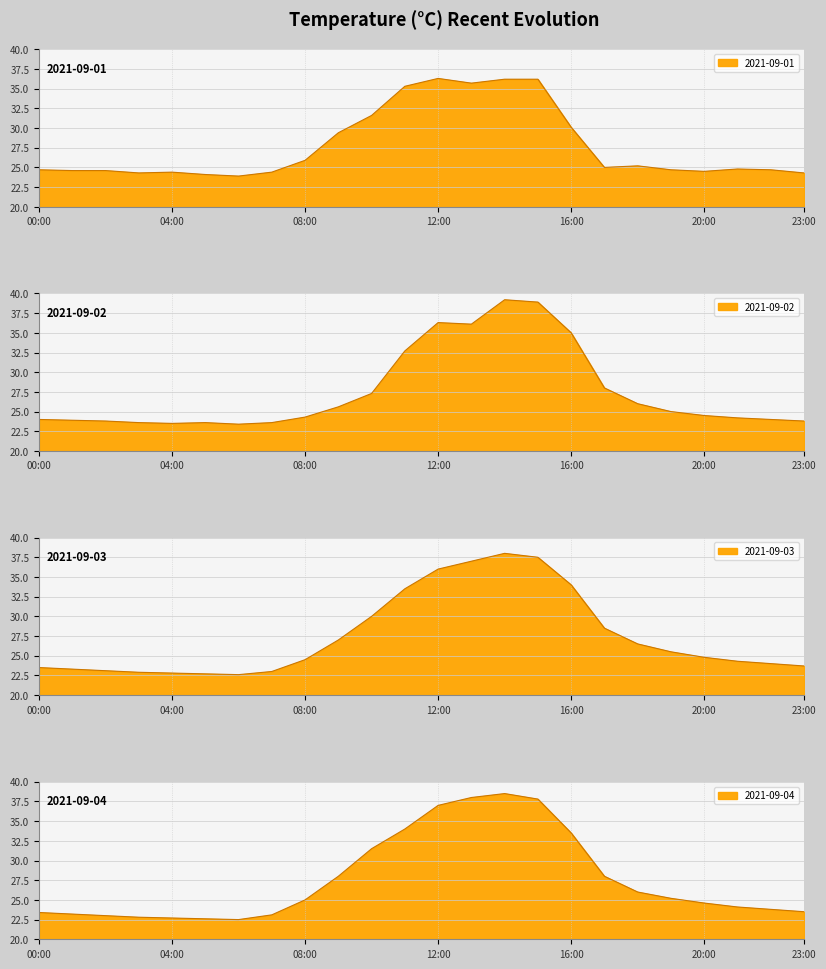

Reading left to right, what are all the values shown in this chart?

2021-09-01: 24.7	24.6	24.6	24.3	24.4	24.1	23.9	24.4	25.9	29.4	31.6	35.3	36.3	35.7	36.2	36.2	30.1	25.0	25.2	24.7	24.5	24.8	24.7	24.3
2021-09-02: 24.0	23.9	23.8	23.6	23.5	23.6	23.4	23.6	24.3	25.6	27.3	32.7	36.3	36.1	39.2	38.9	35.0	28.0	26.0	25.0	24.5	24.2	24.0	23.8
2021-09-03: 23.5	23.3	23.1	22.9	22.8	22.7	22.6	23.0	24.5	27.0	30.0	33.5	36.0	37.0	38.0	37.5	34.0	28.5	26.5	25.5	24.8	24.3	24.0	23.7
2021-09-04: 23.4	23.2	23.0	22.8	22.7	22.6	22.5	23.1	25.0	28.0	31.5	34.0	37.0	38.0	38.5	37.8	33.5	28.0	26.0	25.2	24.6	24.1	23.8	23.5